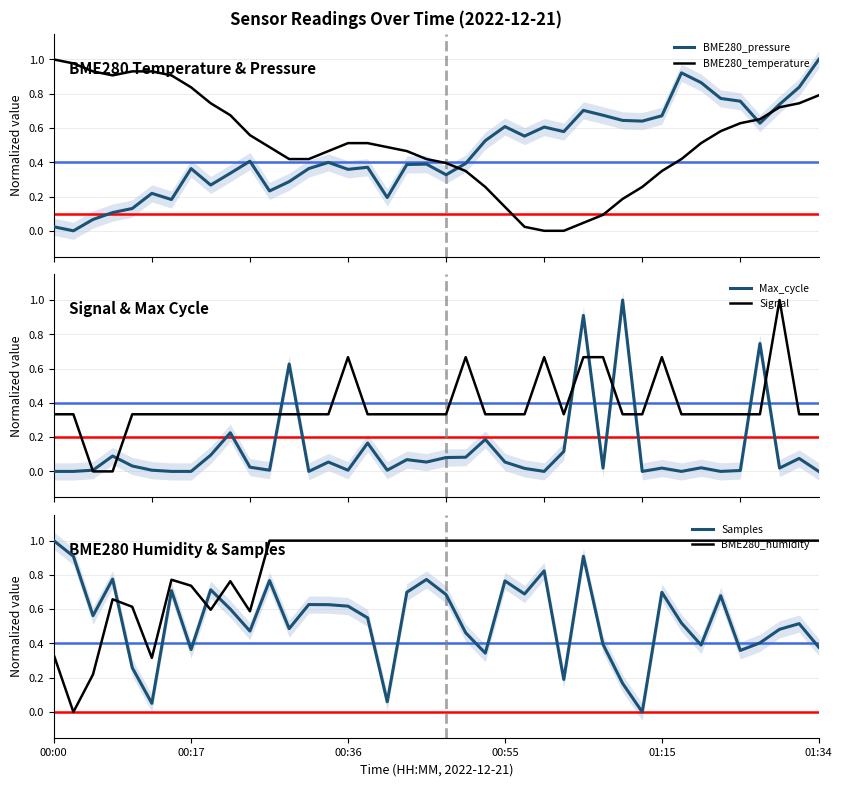

How many data points does each series have?

40